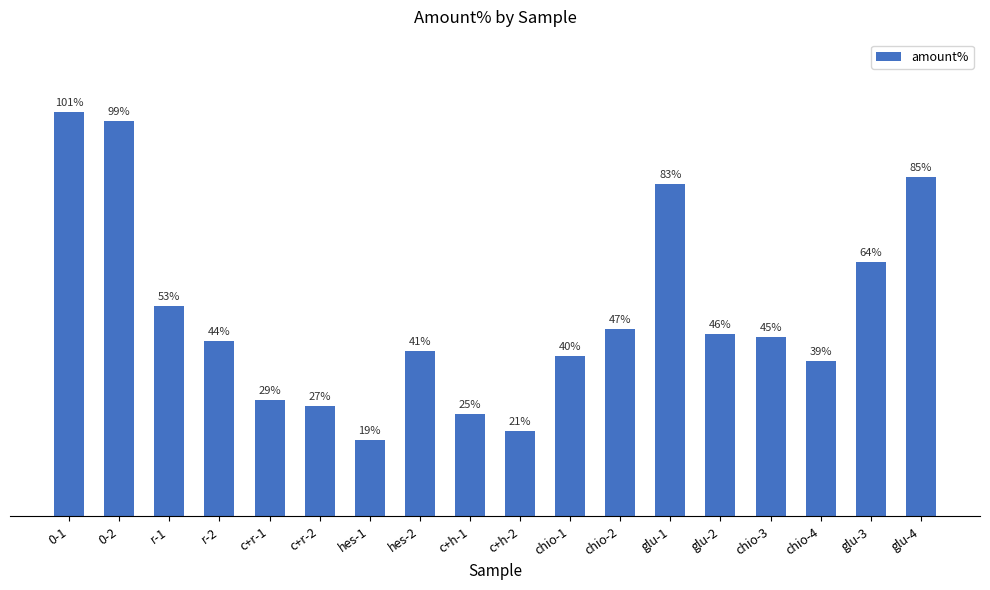

What is the label of the 15th bar from the right?

r-2